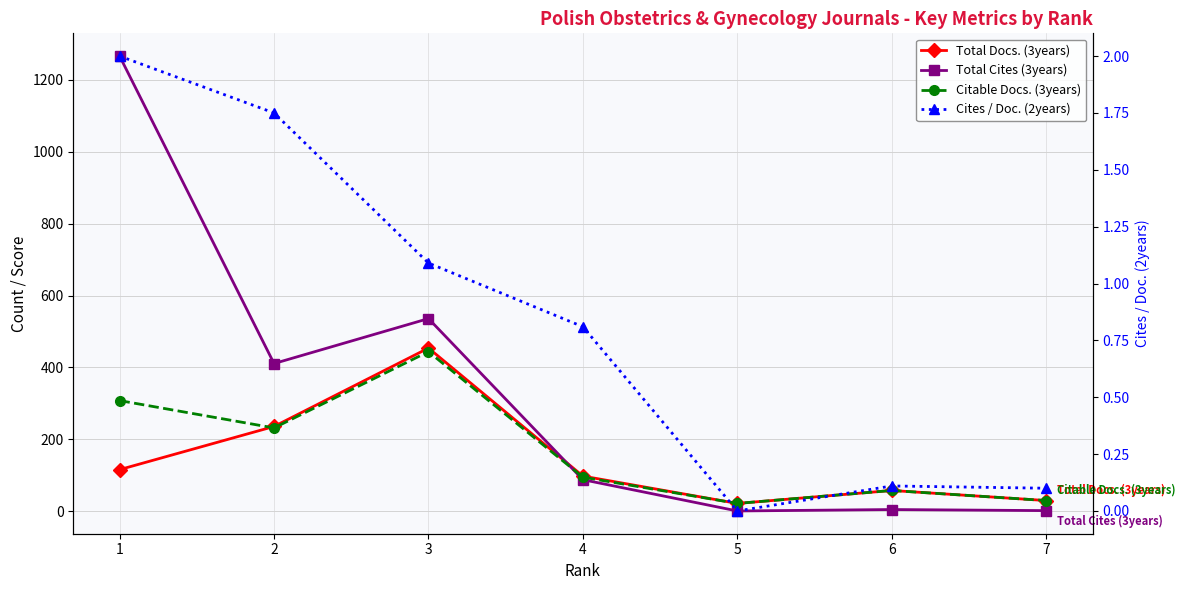

How many lines are shown in the chart?

4